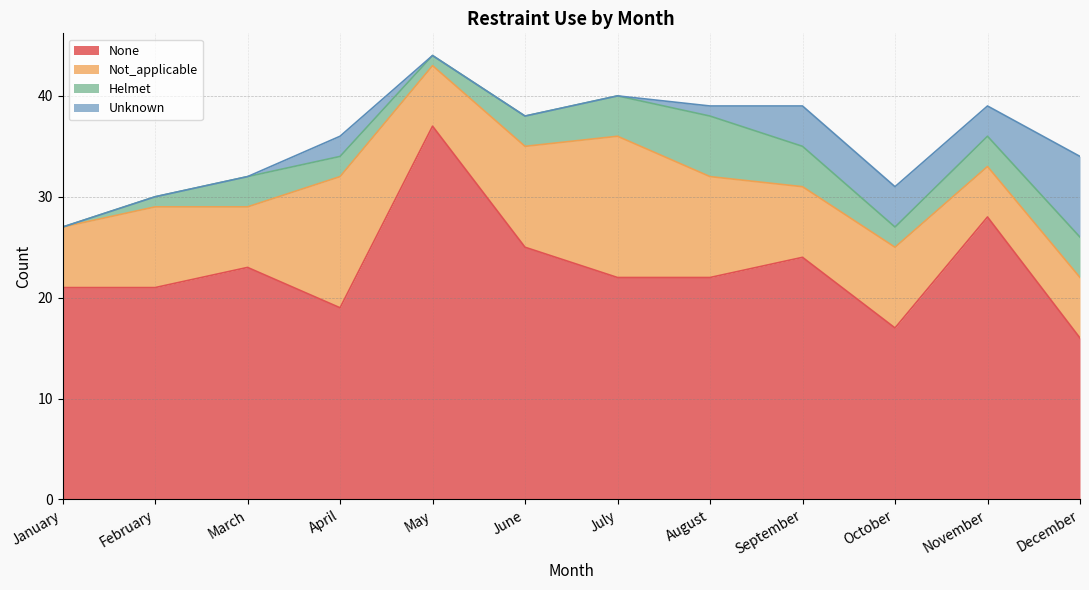

Count the number of data series in this chart.

4